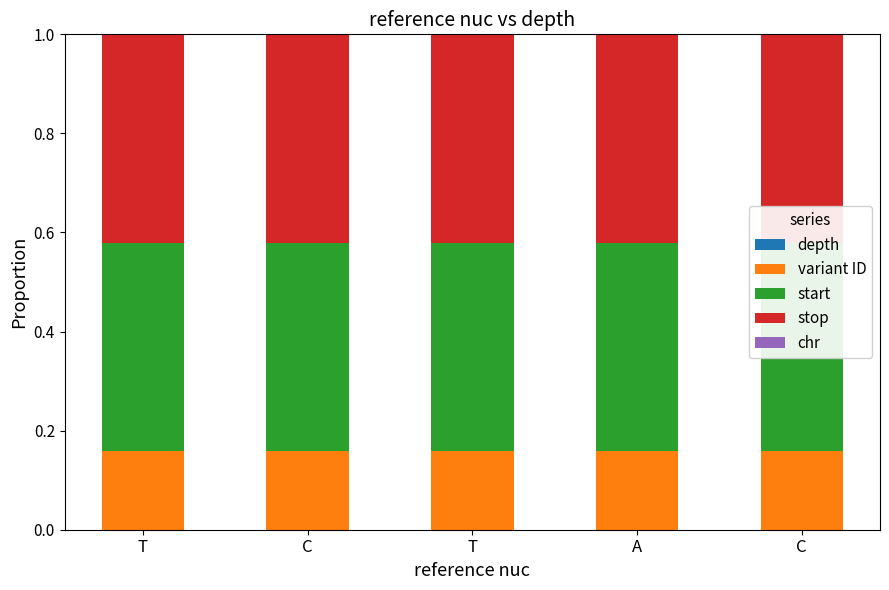

What is the difference between the highest and lowest values at C?

0.4